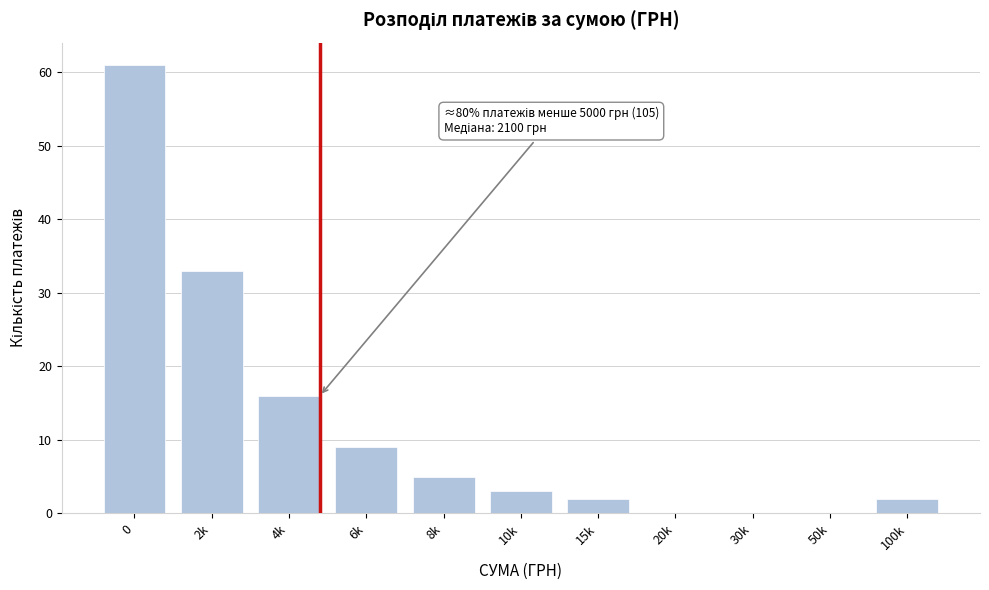

Reading left to right, transcribe all the data shown in this chart.

0=61	2k=33	4k=16	6k=9	8k=5	10k=3	15k=2	20k=0	30k=0	50k=0	100k=2